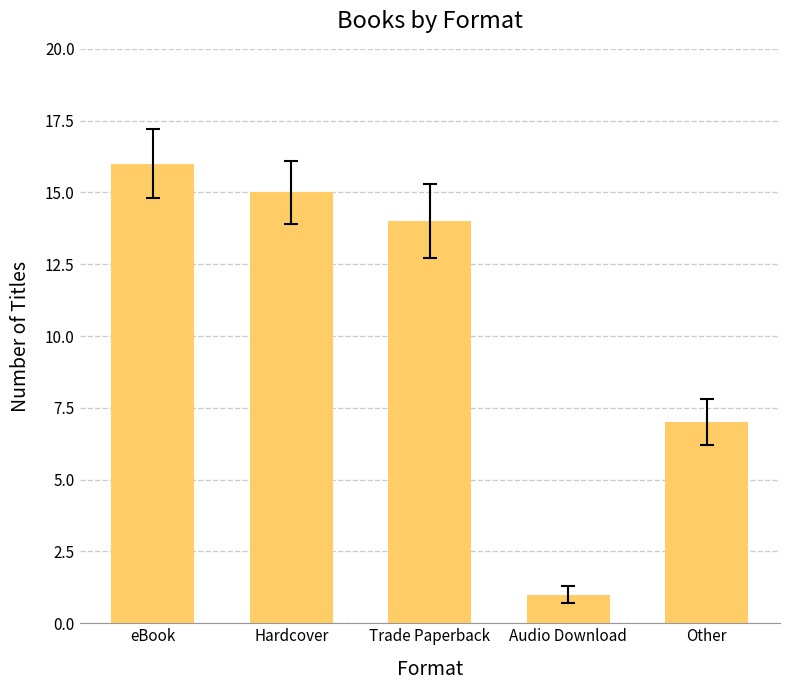

Reading right to left, transcribe all the data shown in this chart.

7	1	14	15	16